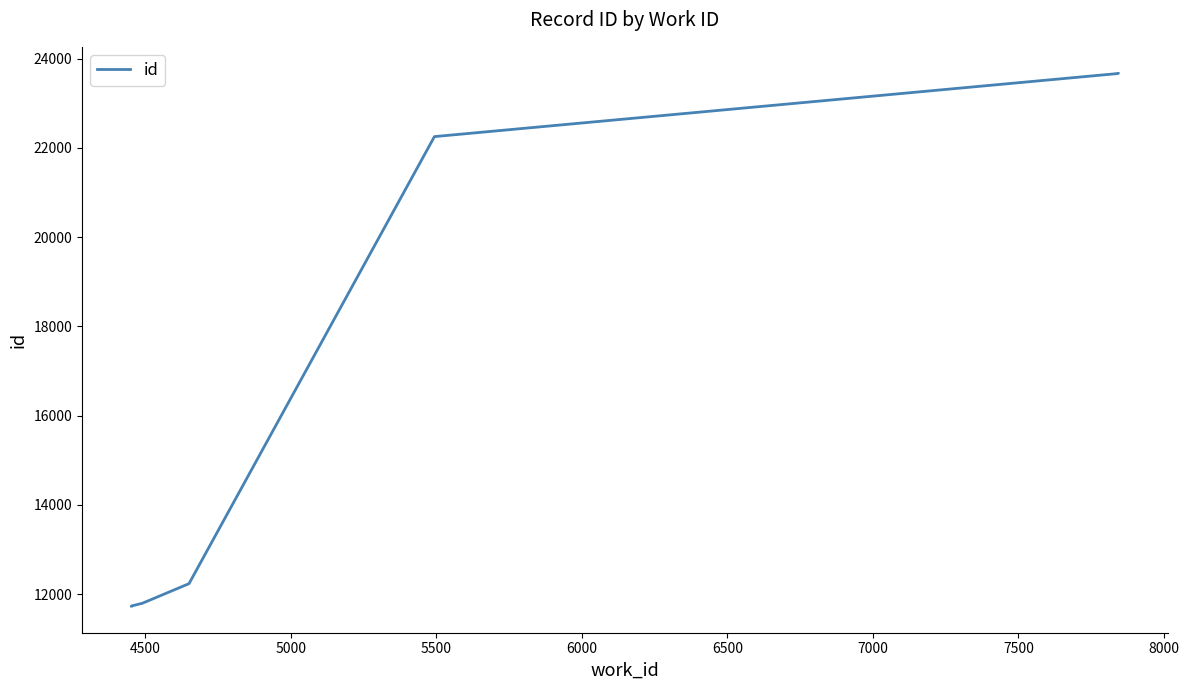

Count the number of data series in this chart.

1